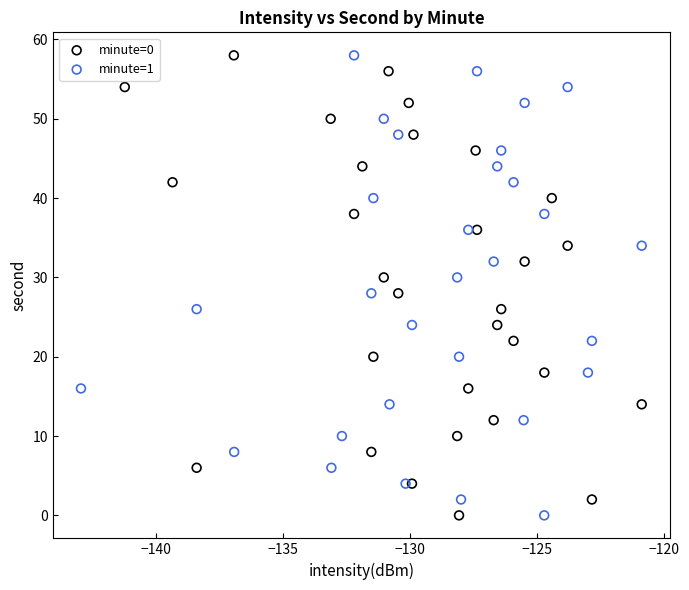

What are all the series names shown in the legend?

minute=0, minute=1